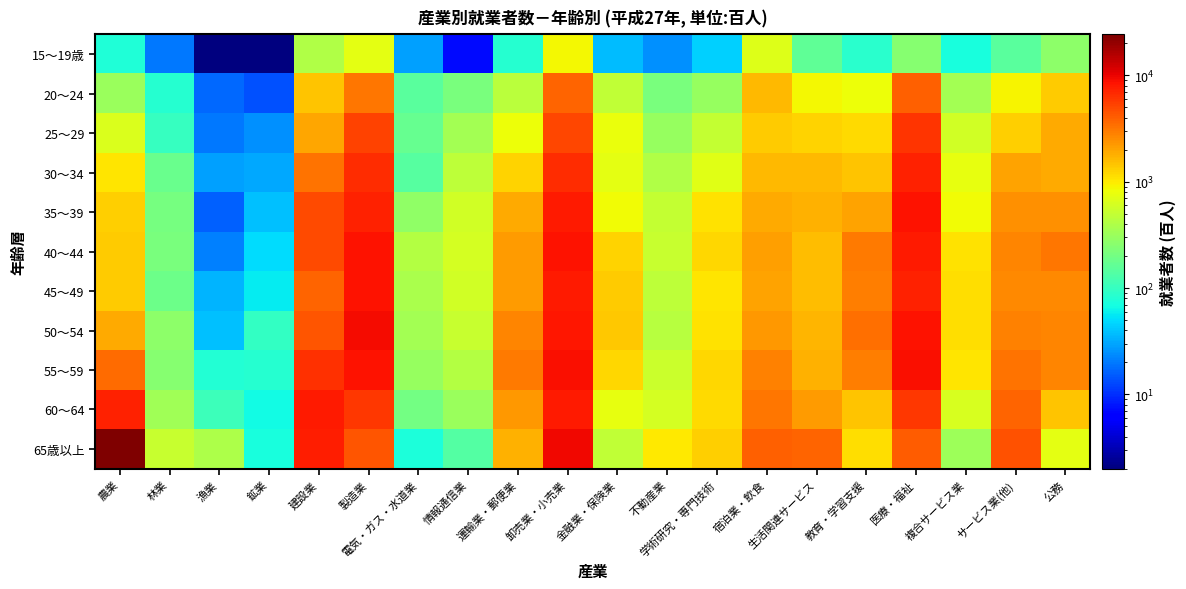

Reading left to right, extract all data points from this chart.

15～19歳: 農業=76	林業=20	漁業=2	鉱業=2	建設業=401	製造業=735	電気・ガス・水道業=29	情報通信業=7	運輸業・郵便業=83	卸売業・小売業=879	金融業・保険業=37	不動産業=25	学術研究・専門技術=44	宿泊業・飲食=667	生活関連サービス=160	教育・学習支援=86	医療・福祉=250	複合サービス業=73	サービス業(他)=150	公務=267
20～24: 農業=318	林業=84	漁業=17	鉱業=14	建設業=1489	製造業=3169	電気・ガス・水道業=152	情報通信業=213	運輸業・郵便業=450	卸売業・小売業=3867	金融業・保険業=493	不動産業=215	学術研究・専門技術=298	宿泊業・飲食=1642	生活関連サービス=871	教育・学習支援=799	医療・福祉=3878	複合サービス業=347	サービス業(他)=914	公務=1368
25～29: 農業=643	林業=100	漁業=20	鉱業=25	建設業=1959	製造業=5330	電気・ガス・水道業=176	情報通信業=355	運輸業・郵便業=817	卸売業・小売業=5094	金融業・保険業=776	不動産業=304	学術研究・専門技術=512	宿泊業・飲食=1356	生活関連サービス=1271	教育・学習支援=1162	医療・福祉=6209	複合サービス業=574	サービス業(他)=1307	公務=1887
30～34: 農業=1040	林業=178	漁業=29	鉱業=31	建設業=3223	製造業=6621	電気・ガス・水道業=147	情報通信業=476	運輸業・郵便業=1271	卸売業・小売業=6626	金融業・保険業=723	不動産業=407	学術研究・専門技術=691	宿泊業・飲食=1622	生活関連サービス=1611	教育・学習支援=1448	医療・福祉=7450	複合サービス業=758	サービス業(他)=2001	公務=1883
35～39: 農業=1321	林業=205	漁業=16	鉱業=38	建設業=4923	製造業=7387	電気・ガス・水道業=282	情報通信業=574	運輸業・郵便業=1891	卸売業・小売業=8037	金融業・保険業=848	不動産業=509	学術研究・専門技術=1082	宿泊業・飲食=1906	生活関連サービス=1755	教育・学習支援=2049	医療・福祉=8621	複合サービス業=854	サービス業(他)=2420	公務=2437
40～44: 農業=1338	林業=219	漁業=21	鉱業=50	建設業=4888	製造業=8516	電気・ガス・水道業=416	情報通信業=604	運輸業・郵便業=2217	卸売業・小売業=8524	金融業・保険業=1260	不動産業=520	学術研究・専門技術=1200	宿泊業・飲食=2137	生活関連サービス=1547	教育・学習支援=3063	医療・福祉=8028	複合サービス業=1080	サービス業(他)=2739	公務=3117
45～49: 農業=1364	林業=186	漁業=35	鉱業=57	建設業=3834	製造業=8593	電気・ガス・水道業=370	情報通信業=576	運輸業・郵便業=2194	卸売業・小売業=7857	金融業・保険業=1336	不動産業=465	学術研究・専門技術=1051	宿泊業・飲食=2029	生活関連サービス=1587	教育・学習支援=2992	医療・福祉=7246	複合サービス業=1146	サービス業(他)=2589	公務=2674
50～54: 農業=1920	林業=273	漁業=38	鉱業=96	建設業=4378	製造業=9280	電気・ガス・水道業=346	情報通信業=529	運輸業・郵便業=2740	卸売業・小売業=8361	金融業・保険業=1396	不動産業=440	学術研究・専門技術=1080	宿泊業・飲食=2295	生活関連サービス=1686	教育・学習支援=3366	医療・福祉=8570	複合サービス業=1120	サービス業(他)=2834	公務=2700
55～59: 農業=3567	林業=250	漁業=79	鉱業=84	建設業=6364	製造業=8664	電気・ガス・水道業=298	情報通信業=414	運輸業・郵便業=3093	卸売業・小売業=8993	金融業・保険業=1229	不動産業=533	学術研究・専門技術=1223	宿泊業・飲食=2783	生活関連サービス=1773	教育・学習支援=2977	医療・福祉=8795	複合サービス業=1059	サービス業(他)=3263	公務=2713
60～64: 農業=7443	林業=338	漁業=106	鉱業=67	建設業=7780	製造業=6013	電気・ガス・水道業=198	情報通信業=312	運輸業・郵便業=2281	卸売業・小売業=8011	金融業・保険業=756	不動産業=607	学術研究・専門技術=1177	宿泊業・飲食=3117	生活関連サービス=2170	教育・学習支援=1481	医療・福祉=5998	複合サービス業=617	サービス業(他)=3836	公務=1467
65歳以上: 農業=24298	林業=526	漁業=386	鉱業=71	建設業=7502	製造業=4394	電気・ガス・水道業=75	情報通信業=140	運輸業・郵便業=1765	卸売業・小売業=9627	金融業・保険業=492	不動産業=1020	学術研究・専門技術=1295	宿泊業・飲食=3902	生活関連サービス=3839	教育・学習支援=1126	医療・福祉=4156	複合サービス業=325	サービス業(他)=4499	公務=715